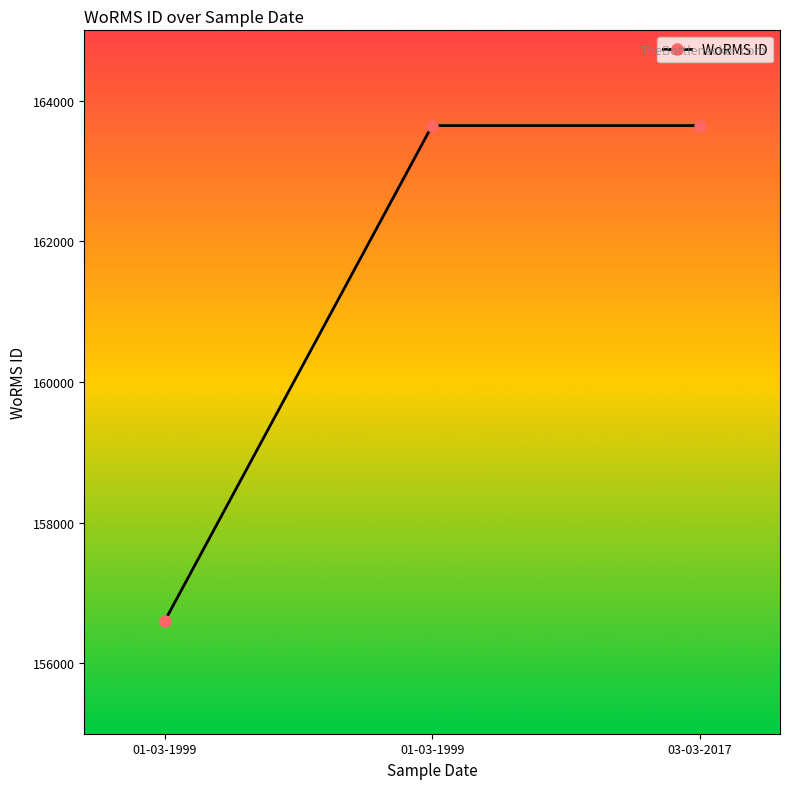

How many data points are less than 163646?

1